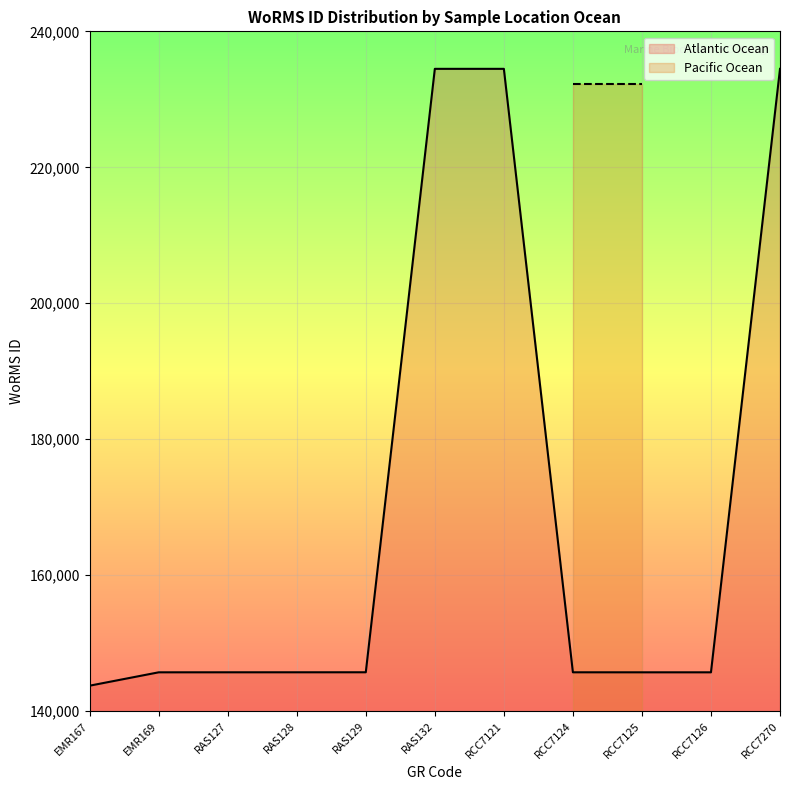

List the labels in order of value, smallest first.

EMR167, EMR169, RCC7125, RCC7126, RAS127, RCC7124, RAS128, RAS129, RAS132, RCC7121, RCC7270